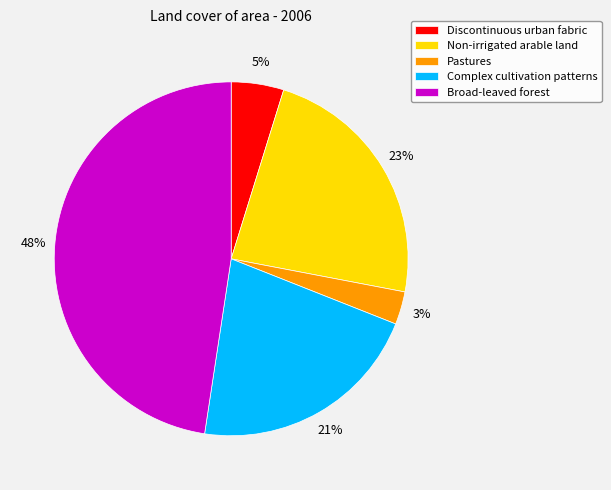

Which slice is the largest?

Broad-leaved forest